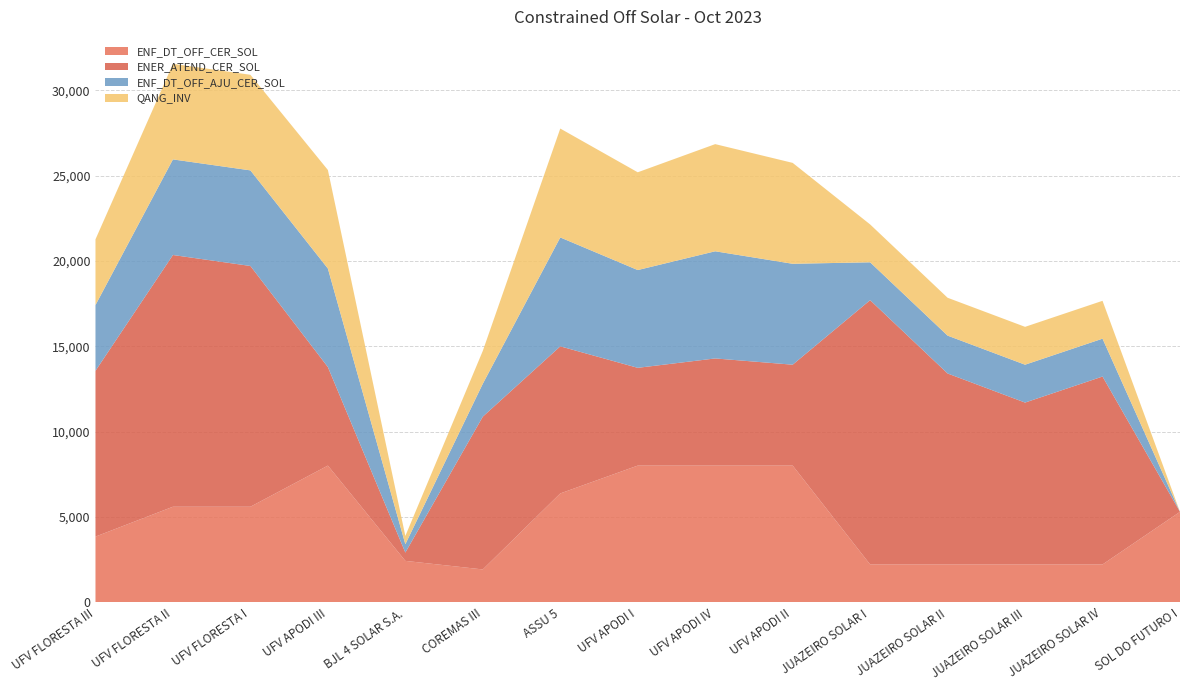

Reading left to right, what are all the values shown in this chart?

ENF_DT_OFF_CER_SOL: UFV FLORESTA III=3851.1	UFV FLORESTA II=5601.6	UFV FLORESTA I=5601.6	UFV APODI III=8012.0	BJL 4 SOLAR S.A.=2429.1	COREMAS III=1927.3	ASSU 5=6381.1	UFV APODI I=8012.0	UFV APODI IV=8012.0	UFV APODI II=8012.0	JUAZEIRO SOLAR I=2218.7	JUAZEIRO SOLAR II=2218.7	JUAZEIRO SOLAR III=2218.7	JUAZEIRO SOLAR IV=2218.7	SOL DO FUTURO I=5303.2
ENER_ATEND_CER_SOL: UFV FLORESTA III=9716.6	UFV FLORESTA II=14750.9	UFV FLORESTA I=14108.4	UFV APODI III=5774.3	BJL 4 SOLAR S.A.=487.2	COREMAS III=8953.5	ASSU 5=8619.3	UFV APODI I=5729.3	UFV APODI IV=6279.3	UFV APODI II=5913.0	JUAZEIRO SOLAR I=15487.8	JUAZEIRO SOLAR II=11191.1	JUAZEIRO SOLAR III=9486.8	JUAZEIRO SOLAR IV=11012.3	SOL DO FUTURO I=0.0
ENF_DT_OFF_AJU_CER_SOL: UFV FLORESTA III=3851.1	UFV FLORESTA II=5601.6	UFV FLORESTA I=5601.6	UFV APODI III=5774.3	BJL 4 SOLAR S.A.=487.2	COREMAS III=1927.3	ASSU 5=6381.1	UFV APODI I=5729.3	UFV APODI IV=6279.3	UFV APODI II=5913.0	JUAZEIRO SOLAR I=2218.7	JUAZEIRO SOLAR II=2218.7	JUAZEIRO SOLAR III=2218.7	JUAZEIRO SOLAR IV=2218.7	SOL DO FUTURO I=0.0
QANG_INV: UFV FLORESTA III=3851.1	UFV FLORESTA II=5601.6	UFV FLORESTA I=5601.6	UFV APODI III=5774.3	BJL 4 SOLAR S.A.=487.2	COREMAS III=1927.3	ASSU 5=6381.1	UFV APODI I=5729.3	UFV APODI IV=6279.3	UFV APODI II=5913.0	JUAZEIRO SOLAR I=2218.7	JUAZEIRO SOLAR II=2218.7	JUAZEIRO SOLAR III=2218.7	JUAZEIRO SOLAR IV=2218.7	SOL DO FUTURO I=0.0